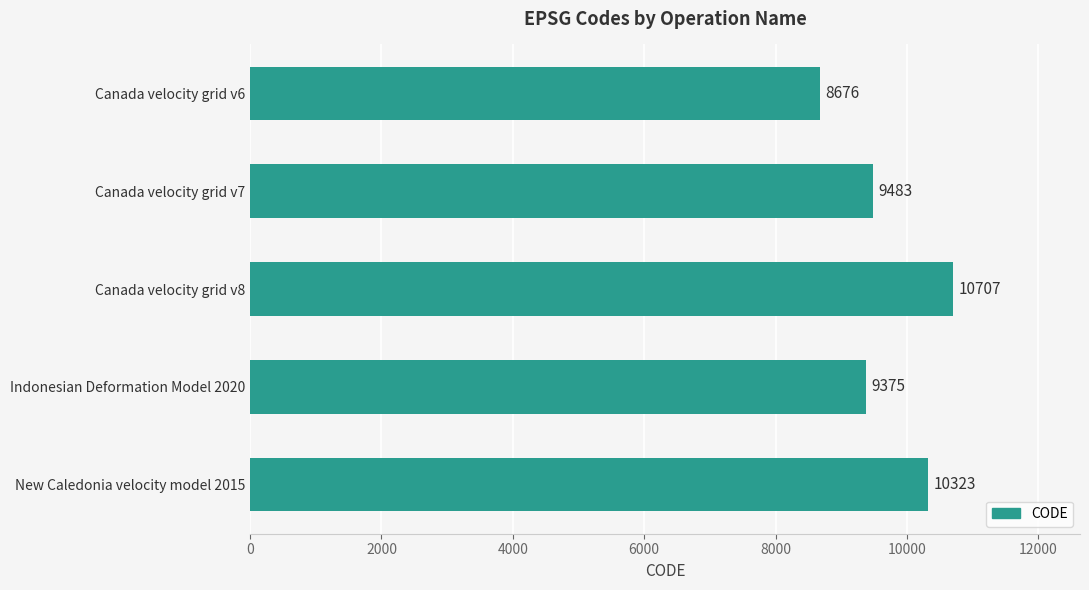

At which label is the value closest to 9691?

Canada velocity grid v7